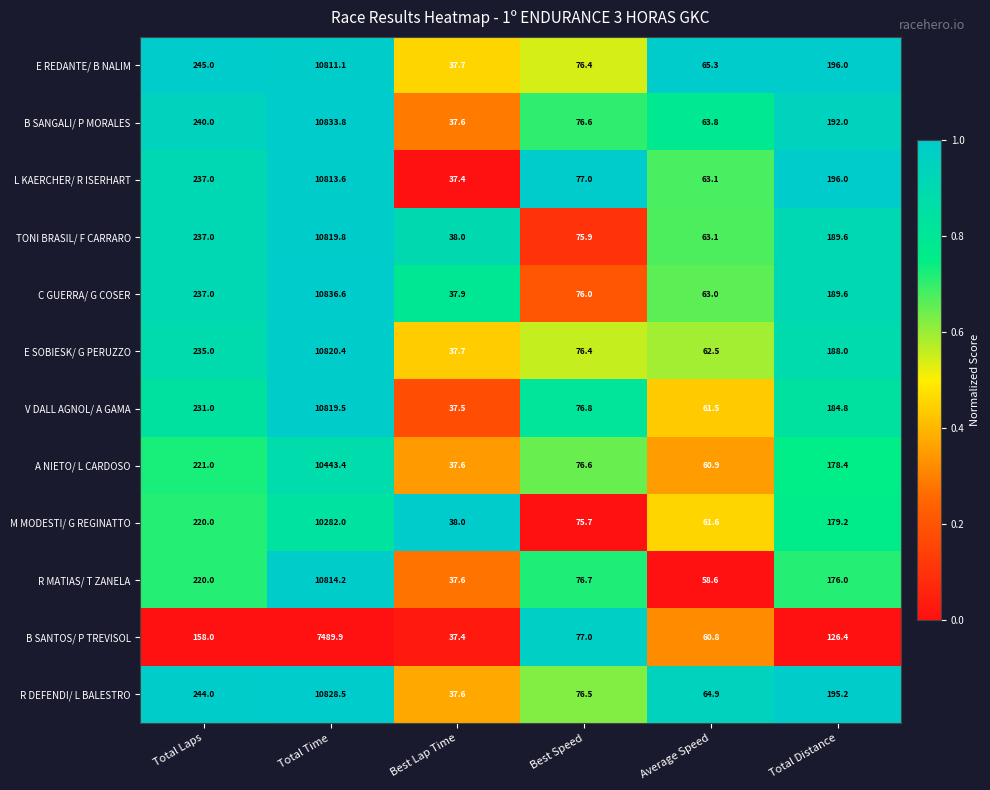

At which label is E REDANTE/ B NALIM closest to 5424?

Total Laps